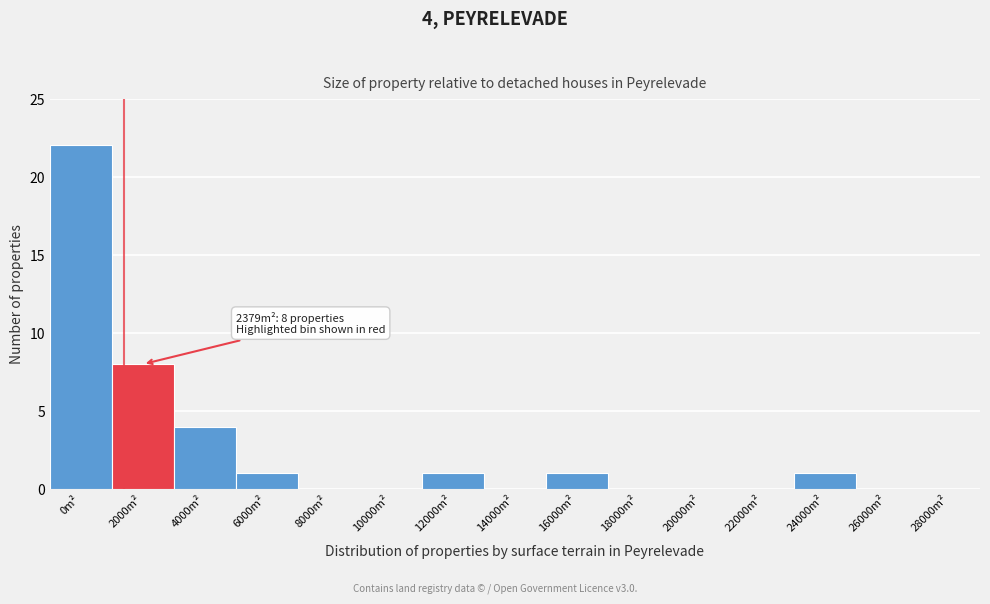

Reading right to left, what are all the values shown in this chart?

28000m²=0	26000m²=0	24000m²=1	22000m²=0	20000m²=0	18000m²=0	16000m²=1	14000m²=0	12000m²=1	10000m²=0	8000m²=0	6000m²=1	4000m²=4	2000m²=8	0m²=22